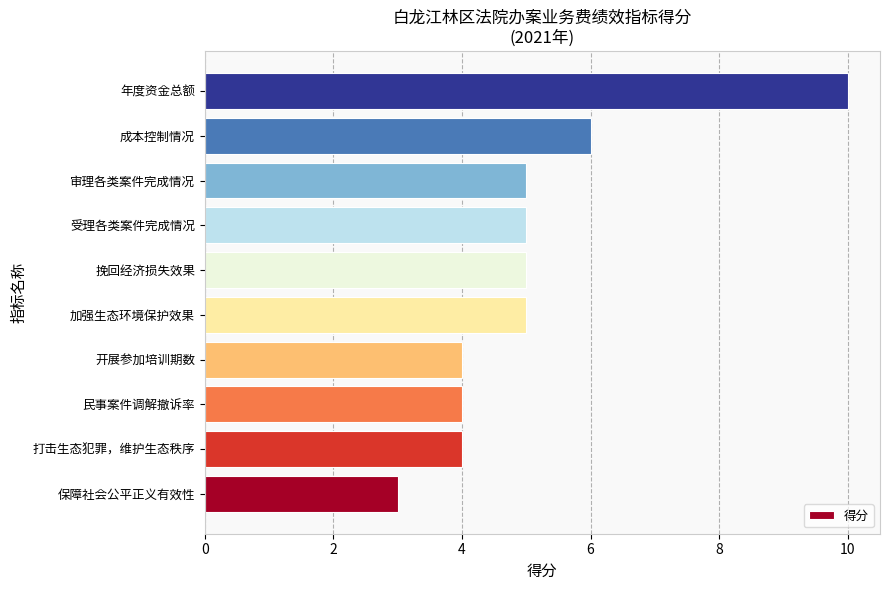

How many data points does each series have?

10